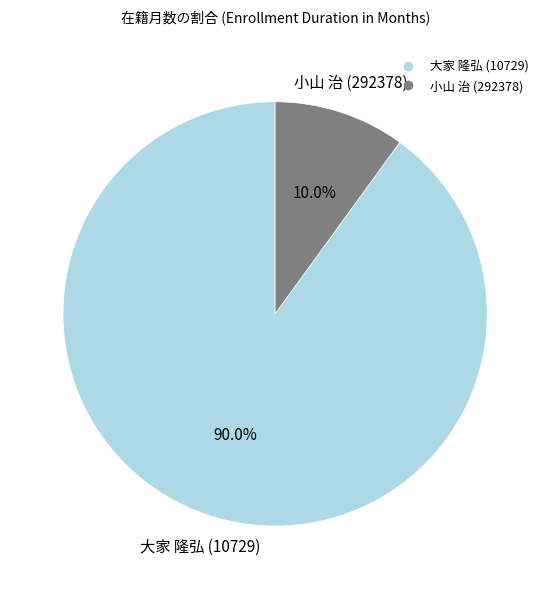

How many slices are in this pie chart?

2